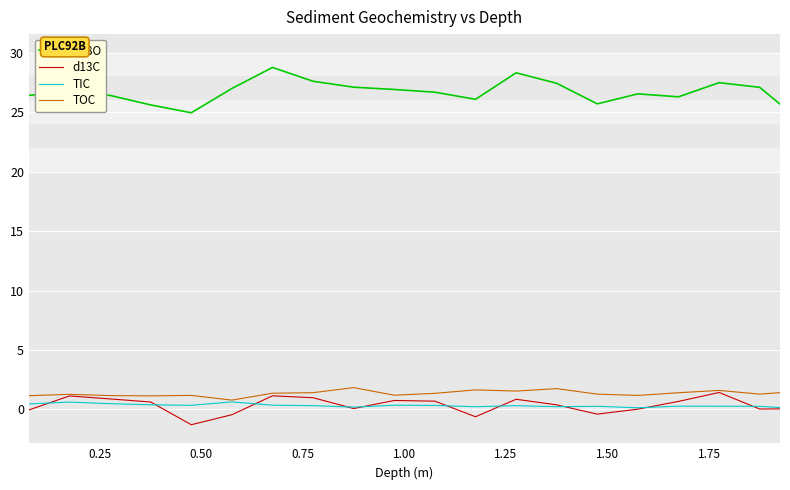

True or false: d18O and TIC intersect in this chart.

False